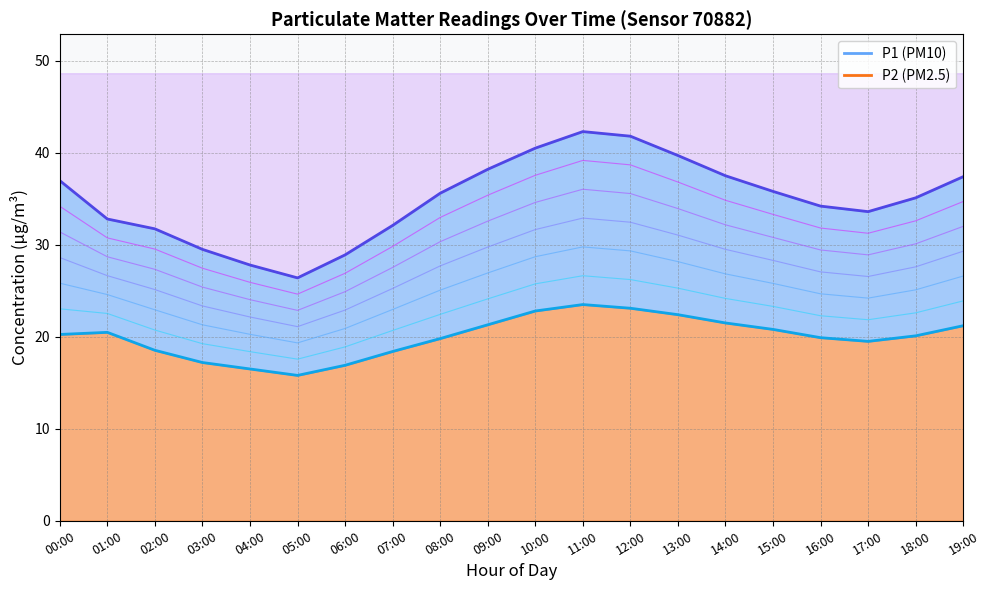

What is the difference between the P1 line values at 14:00 and 11:00?

4.8